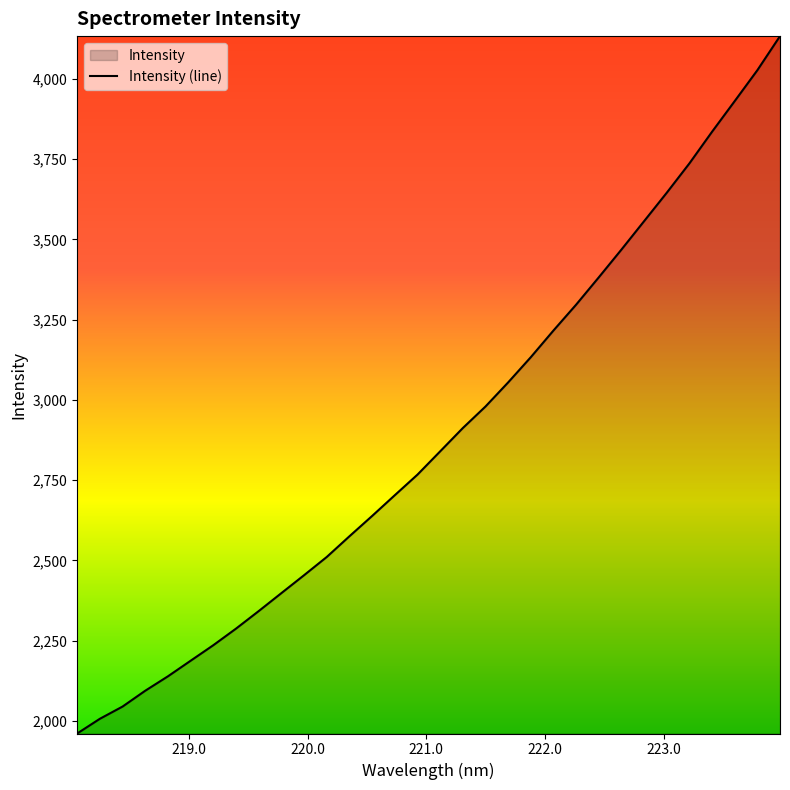

What is the greatest value displayed?

4133.3